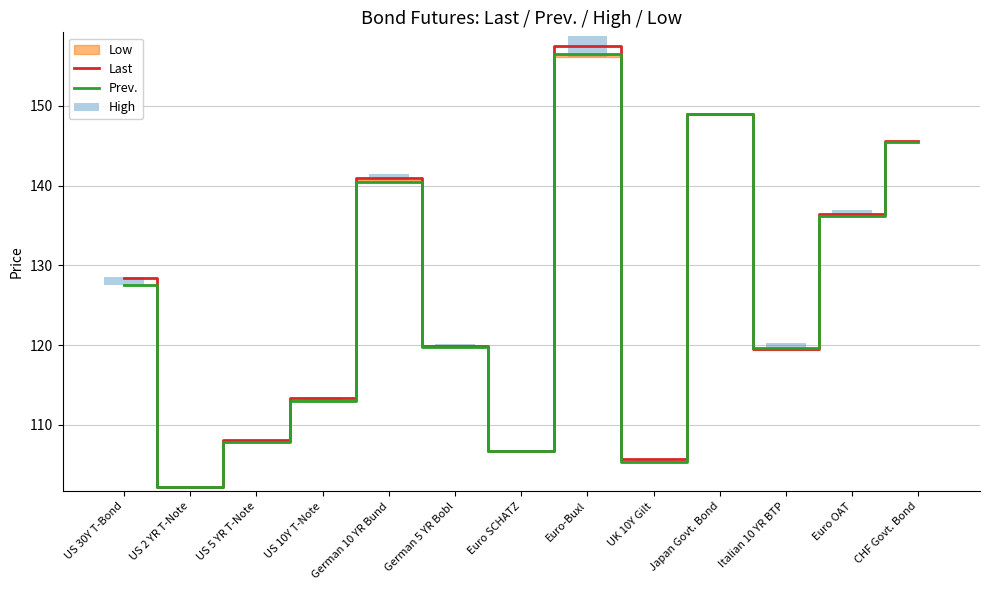

At how many categories does at least one series exceed 122?

6